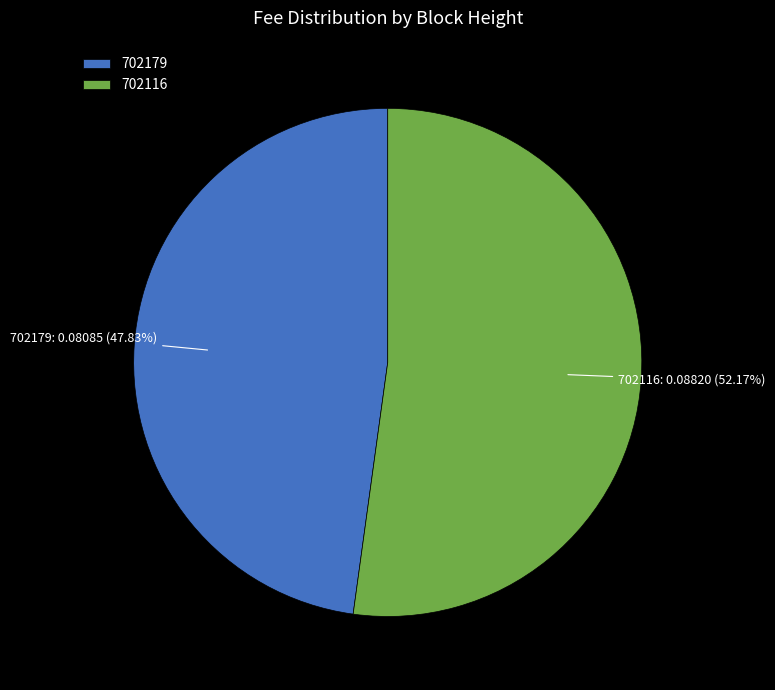

To the nearest percent, what is the difference between the largest and smallest slice percentages?

4%